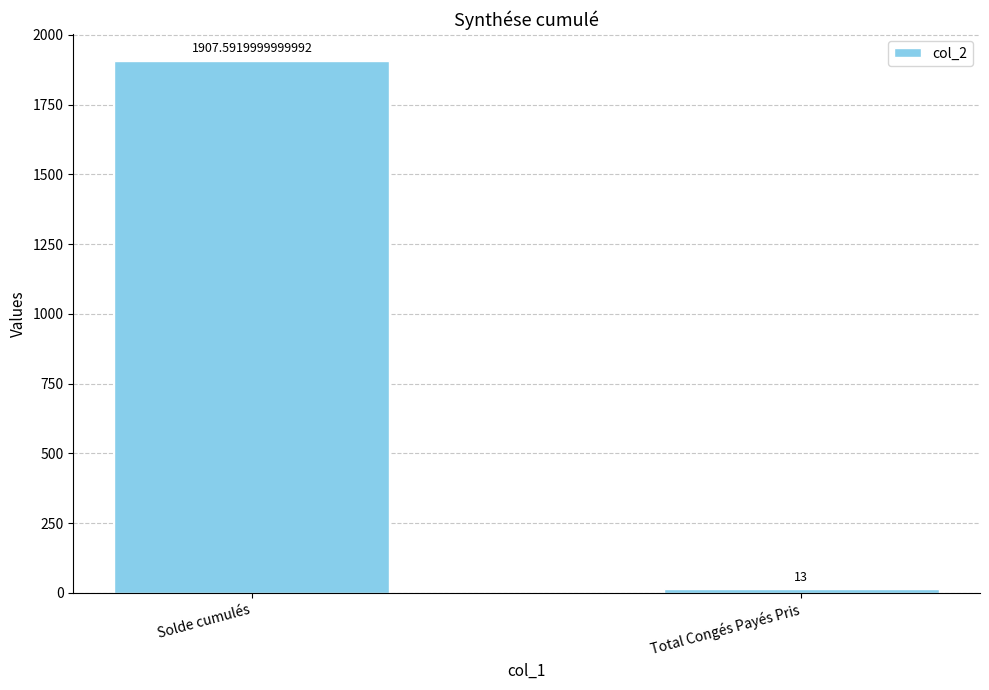

What is the sum of the values at Solde cumulés and Total Congés Payés Pris?

1920.6